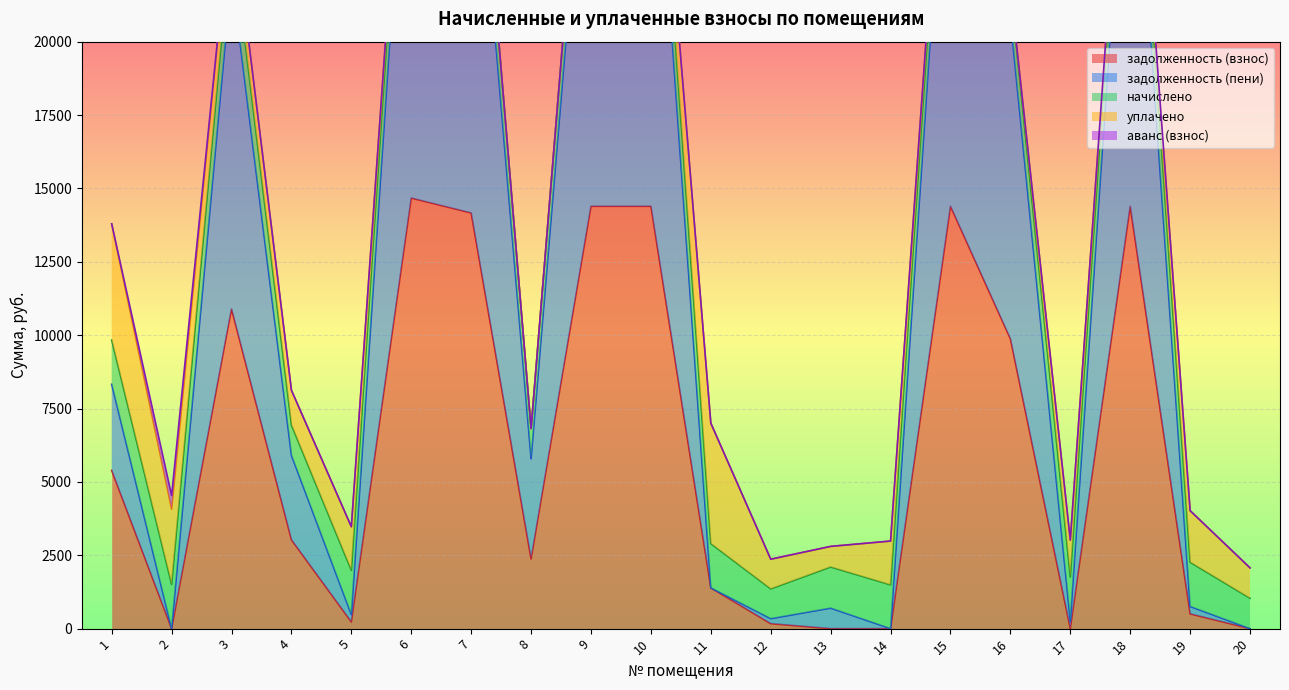

What are all the series names shown in the legend?

задолженность (взнос), задолженность (пени), начислено, уплачено, аванс (взнос)